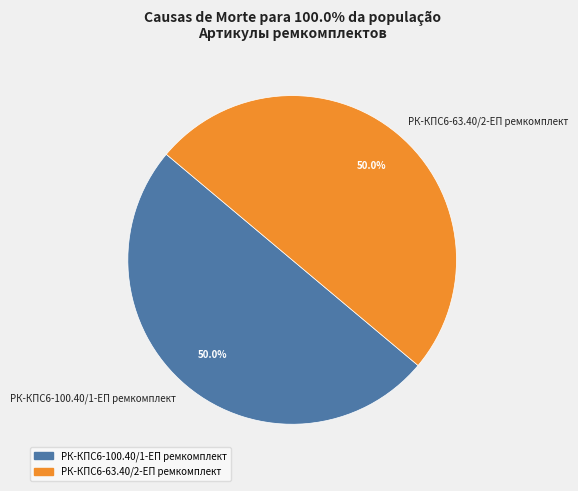

The РК-КПС6-100.40/1-ЕП ремкомплект slice represents 65% of the pie. True or false?

False